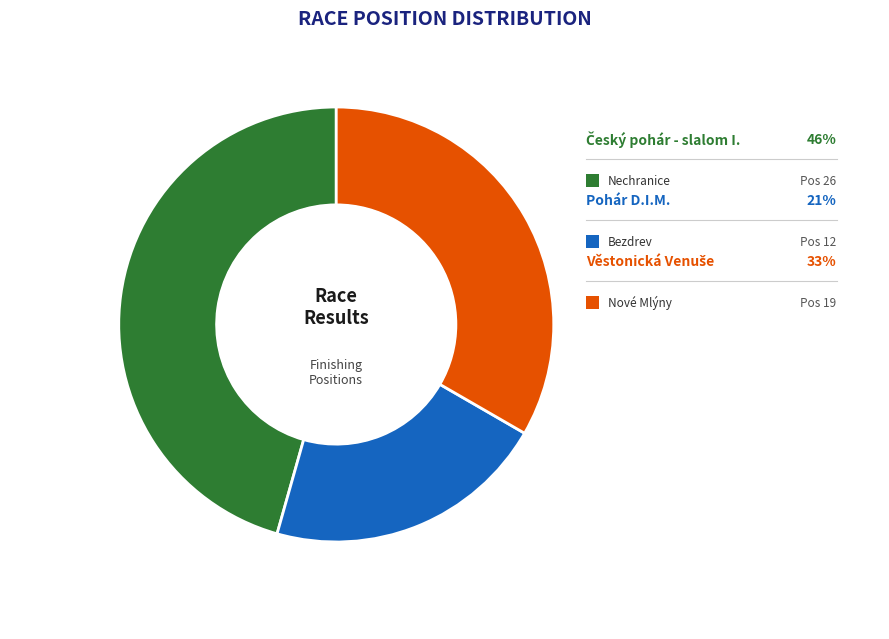

Does any single category account for the majority?

No